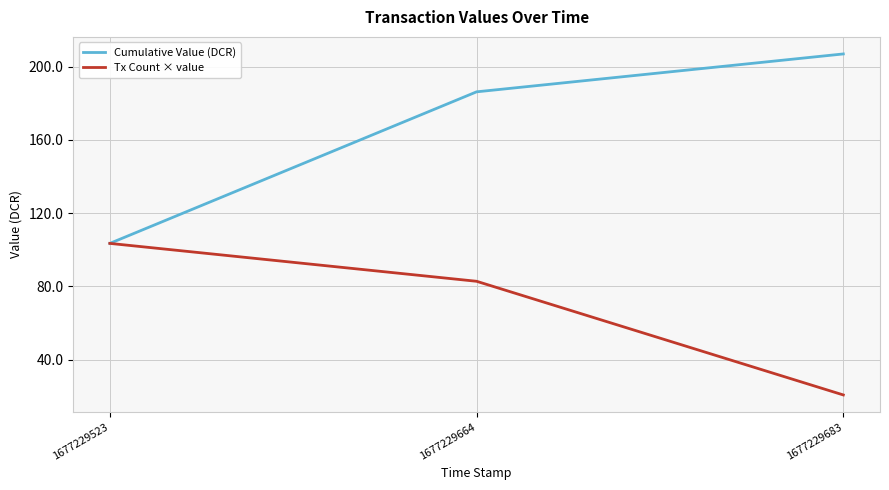

What is the minimum value shown in the chart?

20.7